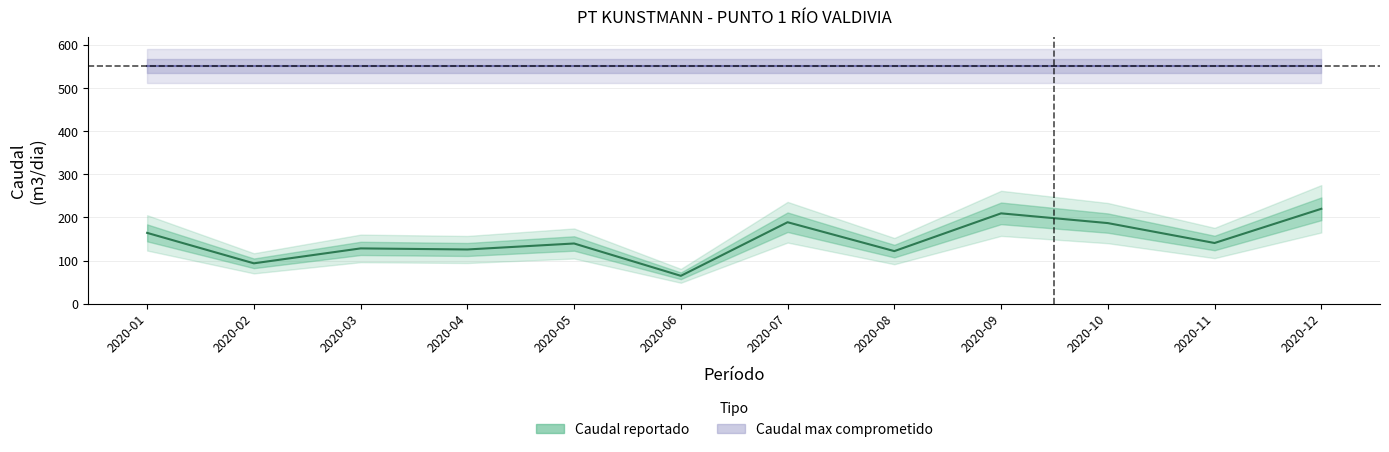

What is the average value?

148.7